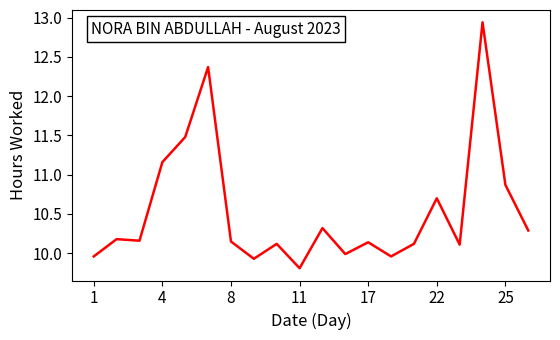

What is the difference between the maximum and minimum values?

3.1